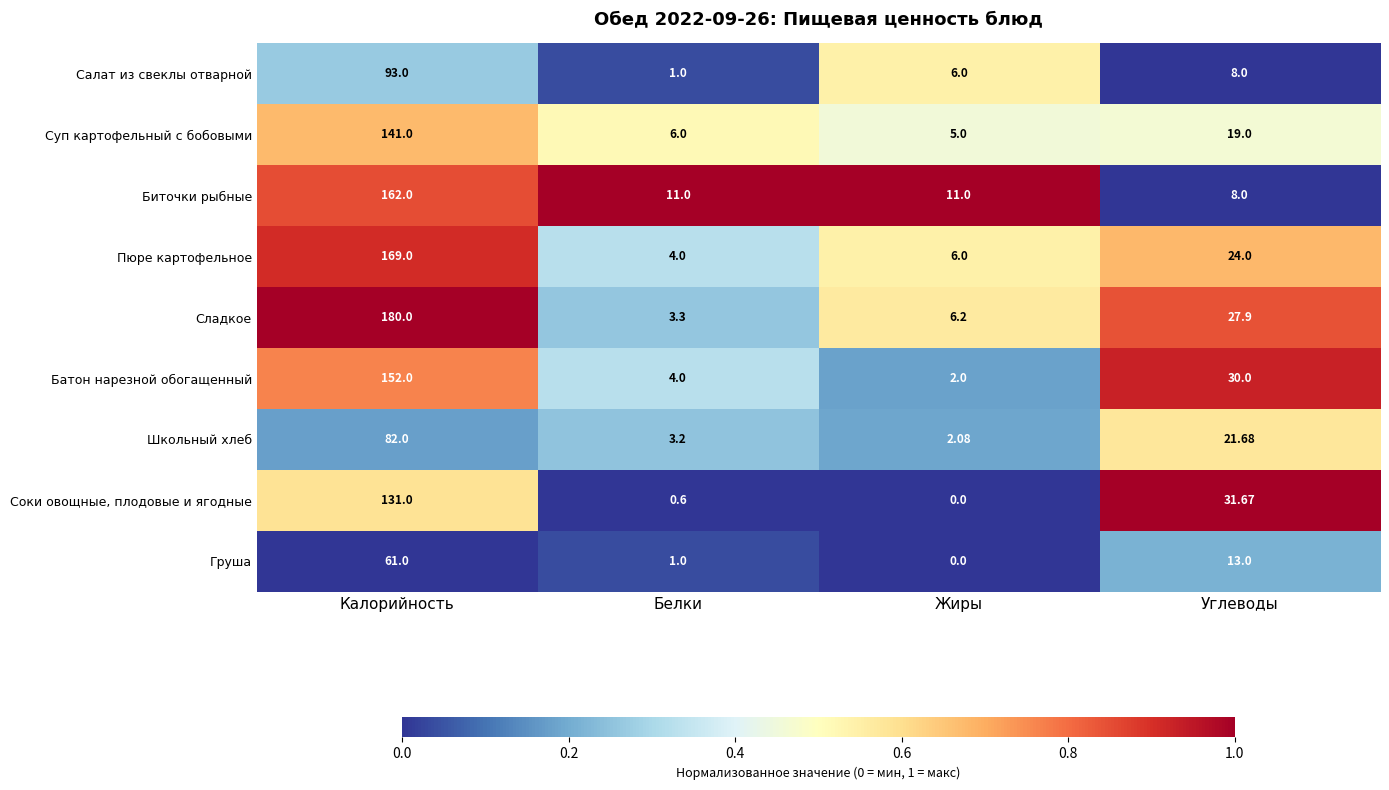

Is the value of Соки овощные, плодовые и ягодные at Белки greater than the value of Школьный хлеб at Жиры?

No